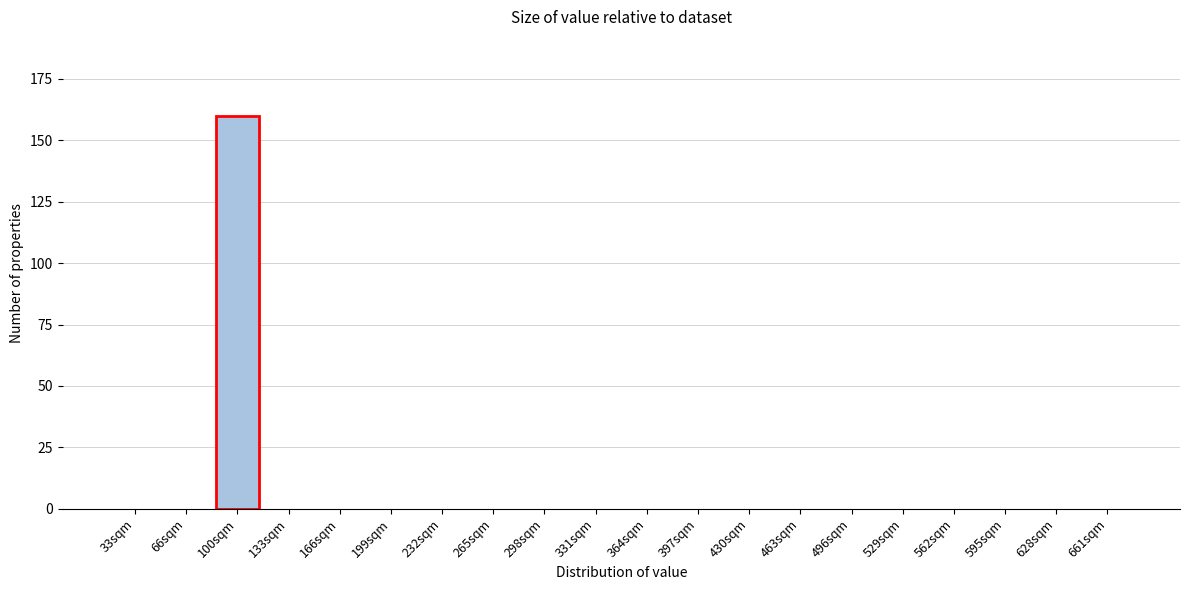

Reading left to right, what are all the values shown in this chart?

33sqm=0	66sqm=0	100sqm=160	133sqm=0	166sqm=0	199sqm=0	232sqm=0	265sqm=0	298sqm=0	331sqm=0	364sqm=0	397sqm=0	430sqm=0	463sqm=0	496sqm=0	529sqm=0	562sqm=0	595sqm=0	628sqm=0	661sqm=0